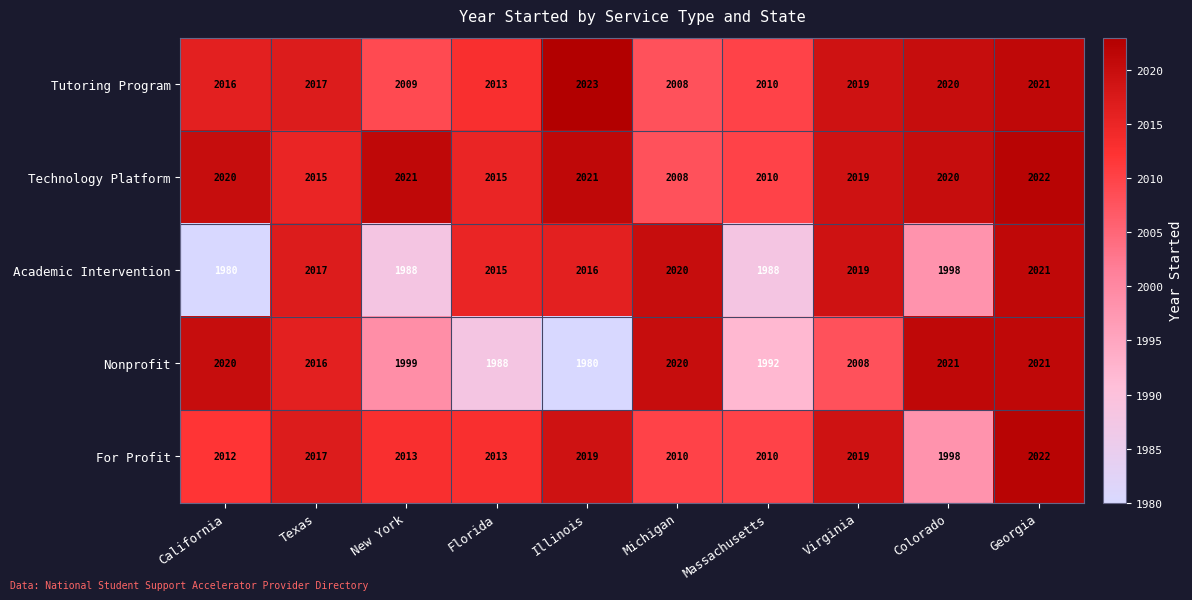

At which category is the sum across all series the highest?

Georgia